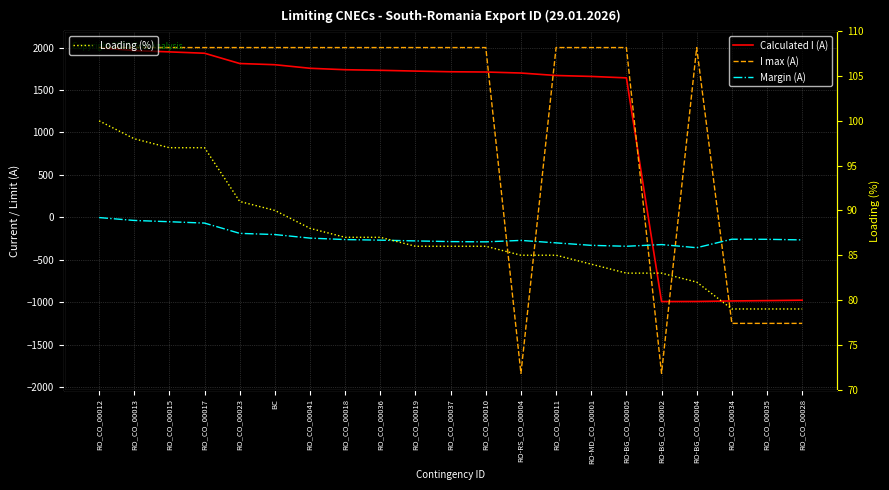

List the labels in order of Margin (A) value, largest first.

RO_CO_00012, RO_CO_00013, RO_CO_00015, RO_CO_00017, RO_CO_00023, BC, RO_CO_00041, RO_CO_00034, RO_CO_00035, RO_CO_00018, RO_CO_00028, RO_CO_00036, RO-RS_CO_00004, RO_CO_00019, RO_CO_00037, RO_CO_00010, RO_CO_00011, RO-BG_CO_00002, RO-MD_CO_00001, RO-BG_CO_00005, RO-BG_CO_00004